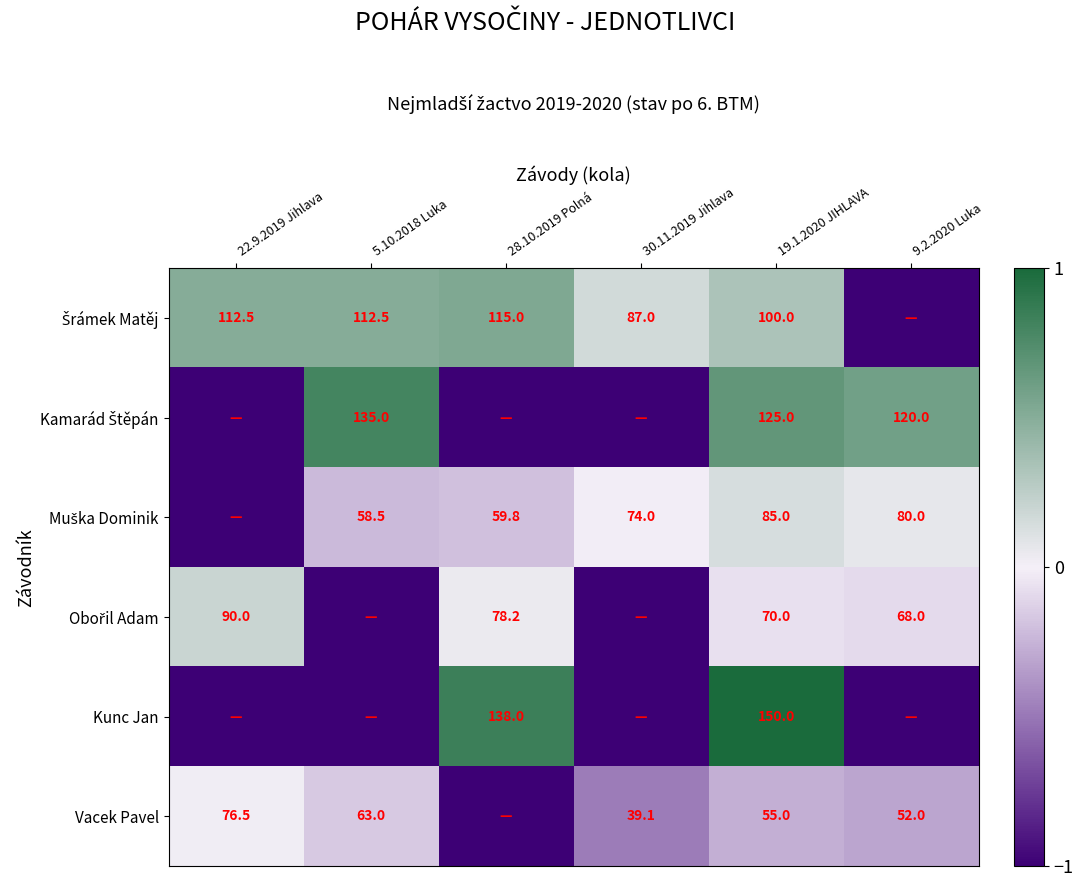

At how many categories does at least one series exceed 0?

6